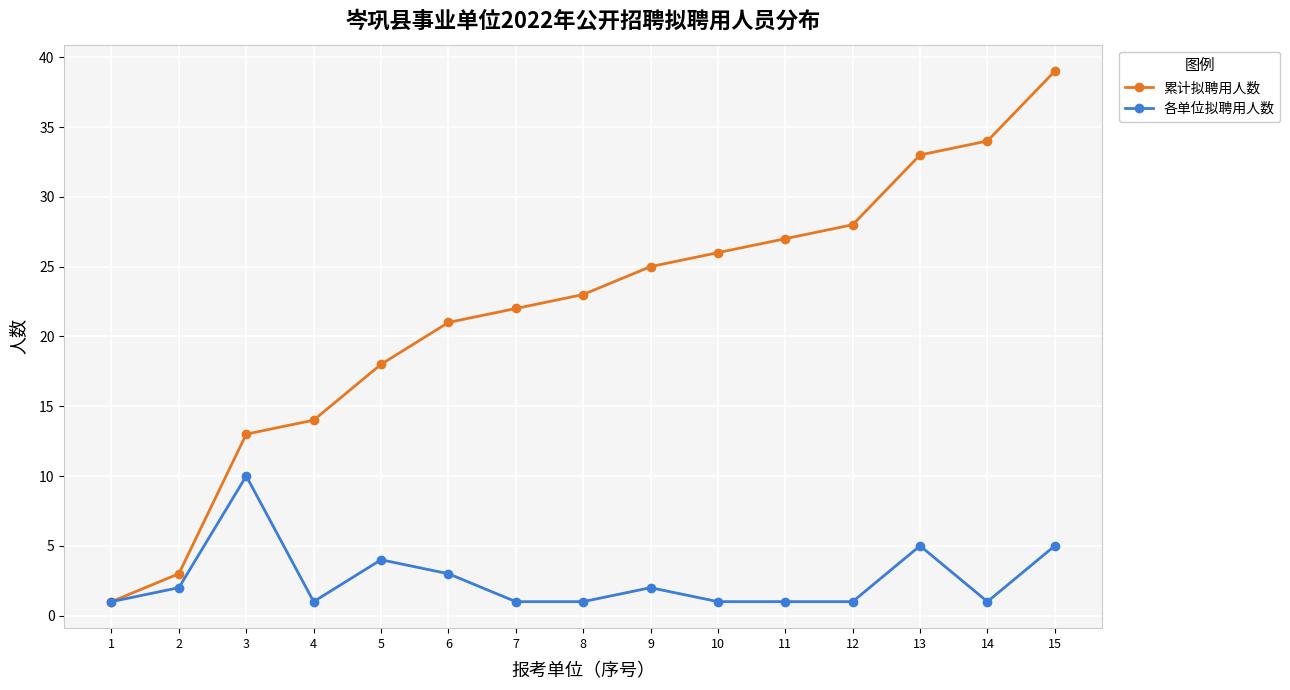

The 累计拟聘用人数 series shows 41 at 9. True or false?

False